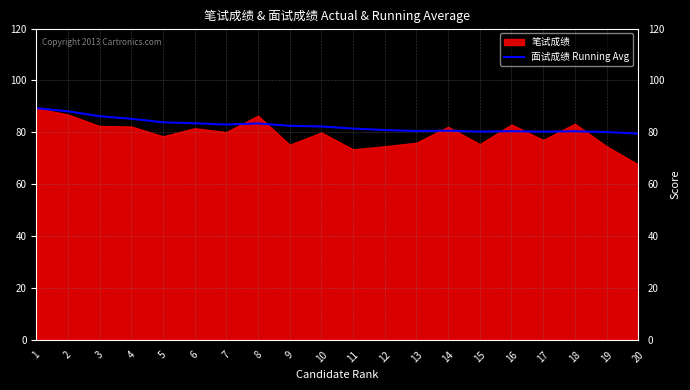

The value of 面试成绩 Running Avg at 17 is 136.4. True or false?

False